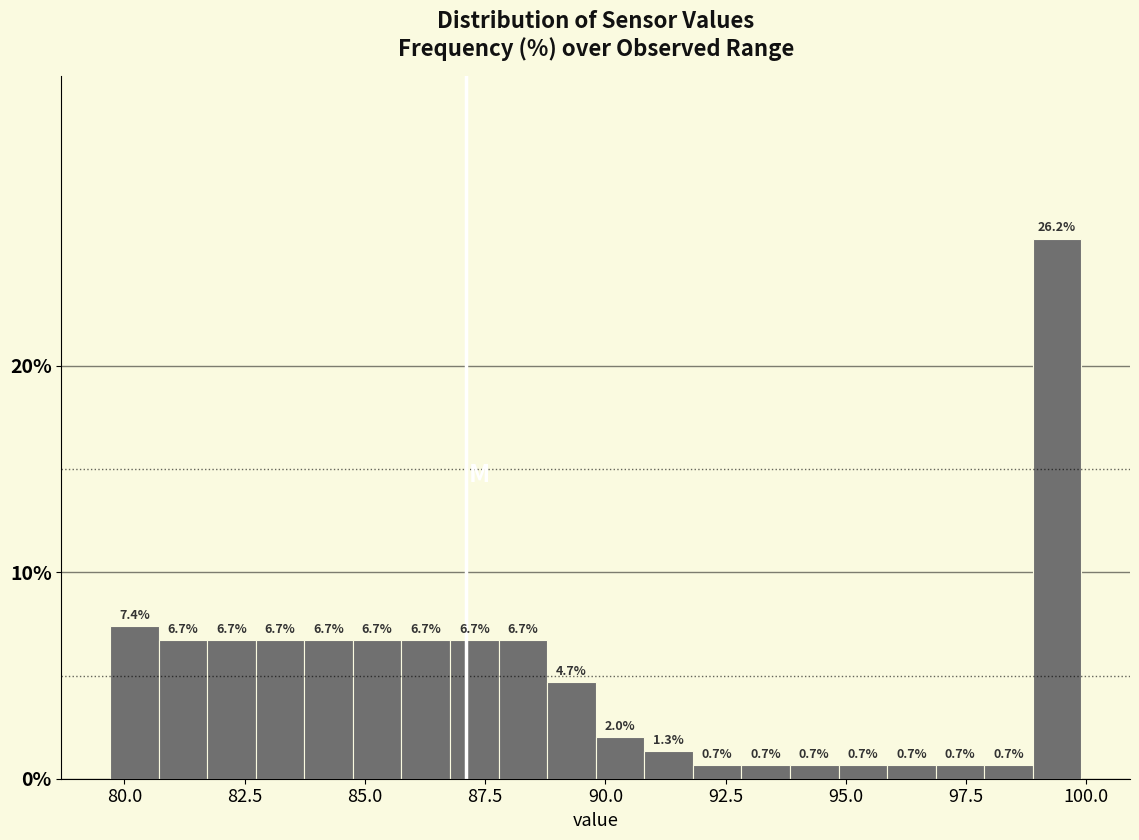

Read against the x-axis, roughly where is the centre of the tallest bar?

99.5